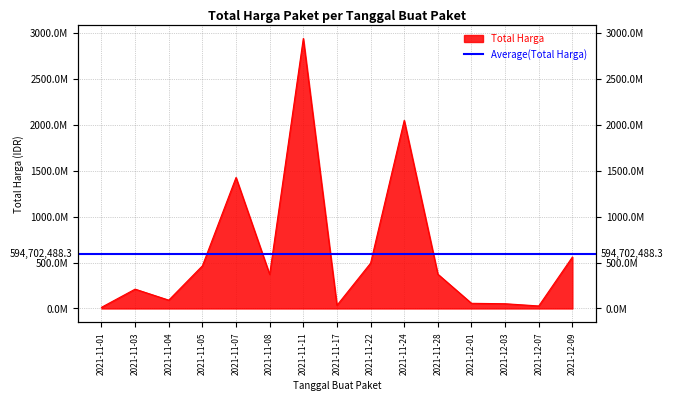

What is the maximum value shown in the chart?

2938733240